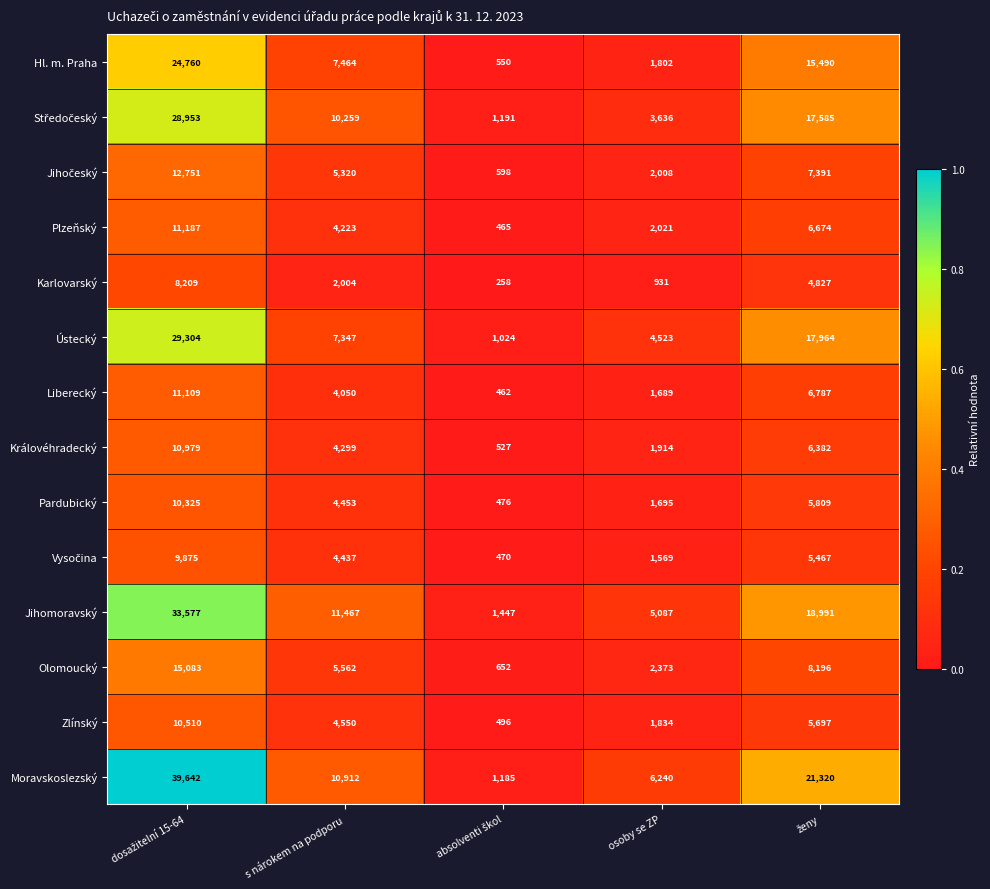

What is the smallest value displayed?

258